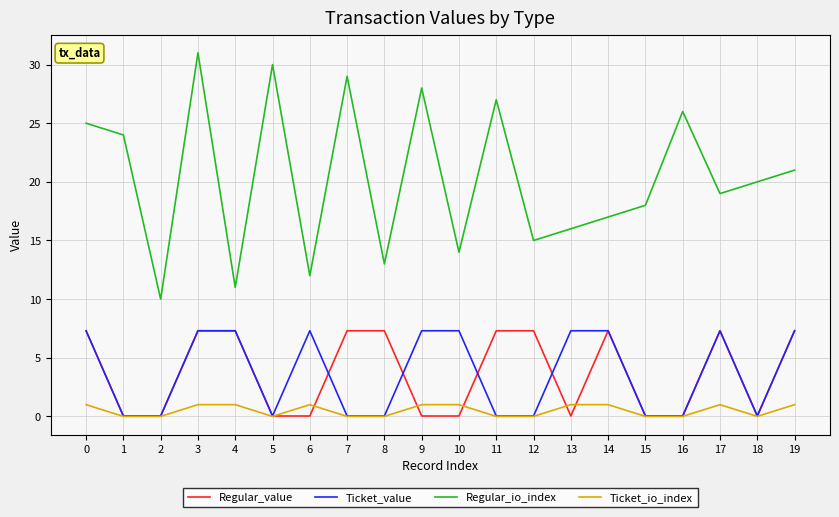

Which series has the largest total across all categories?

Regular_io_index